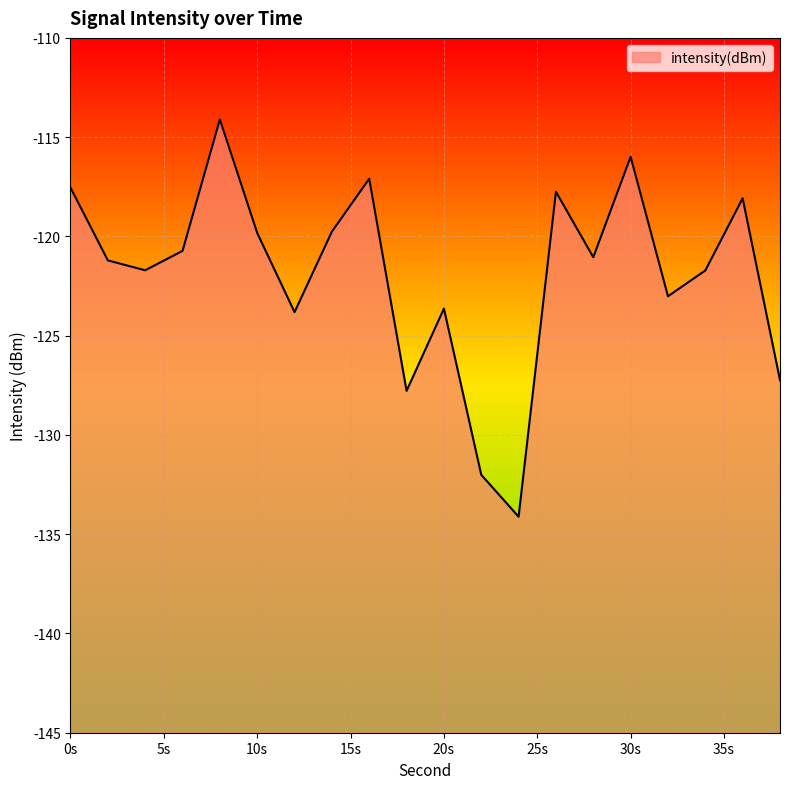

What is the difference between the maximum and minimum values?

20.0